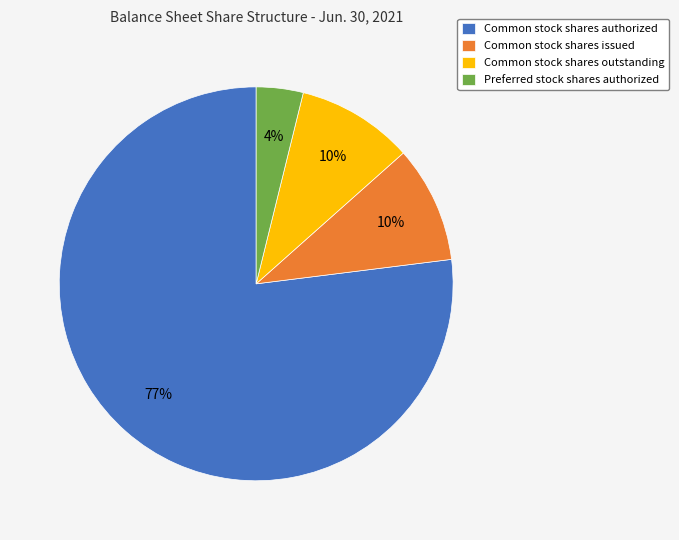

Which slice is the largest?

Common stock shares authorized